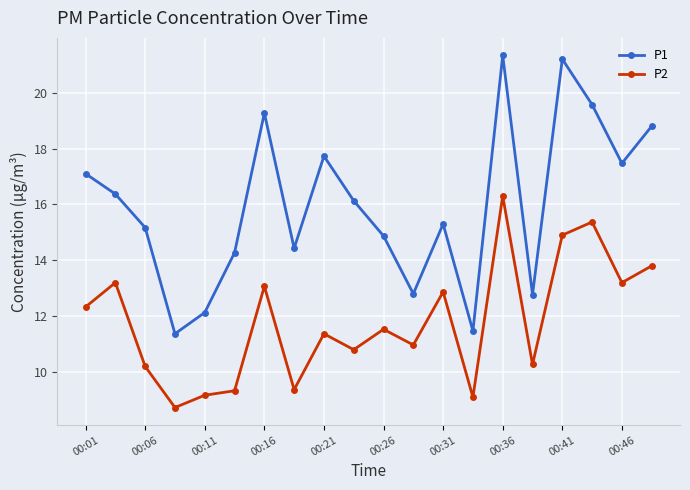

Which series has the largest total across all categories?

P1